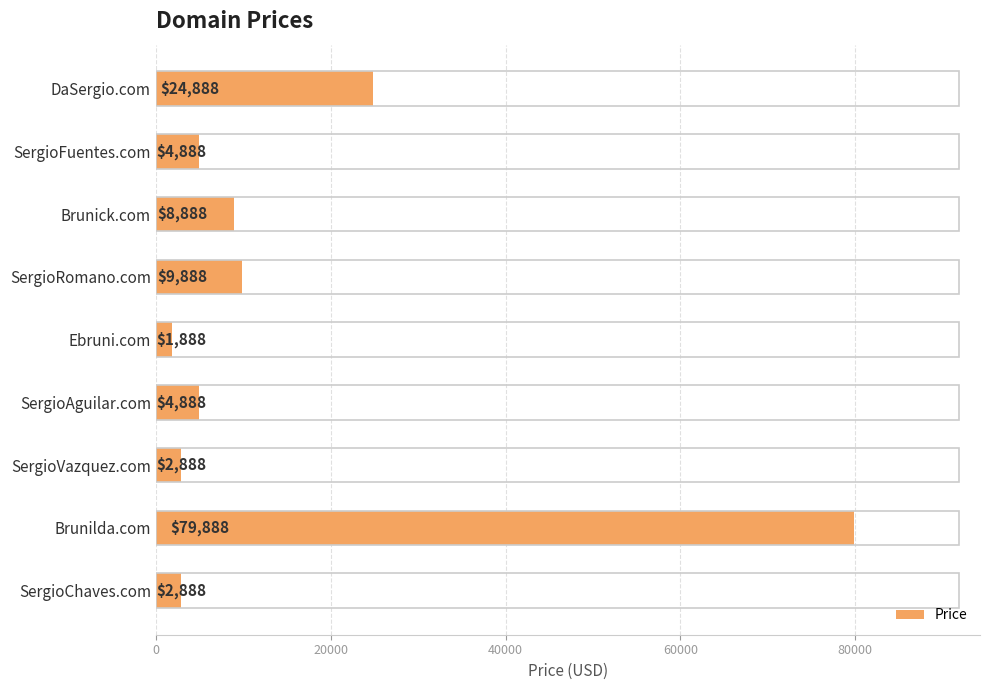

Read the value at DaSergio.com.

24888